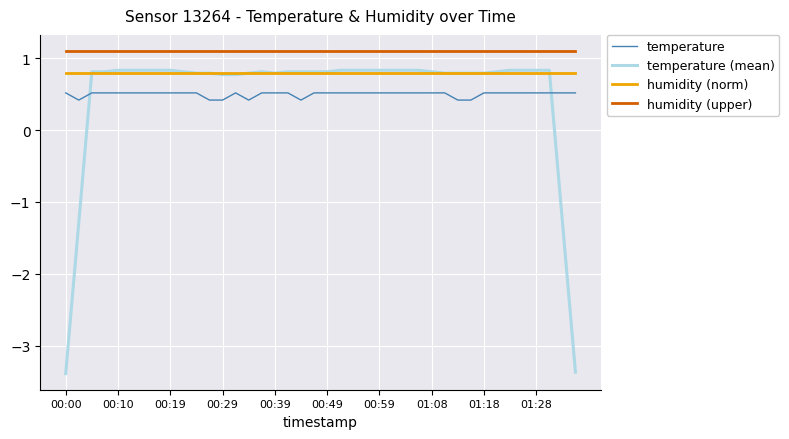

What is the maximum value for humidity (upper)?

1.1